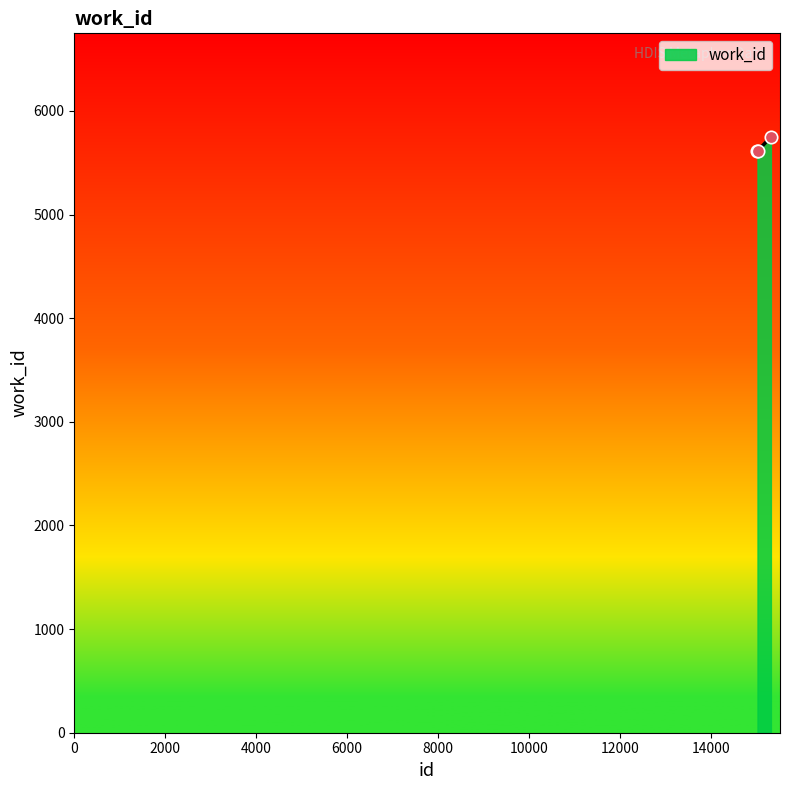

Between 15316 and 15023, which is larger?

15316